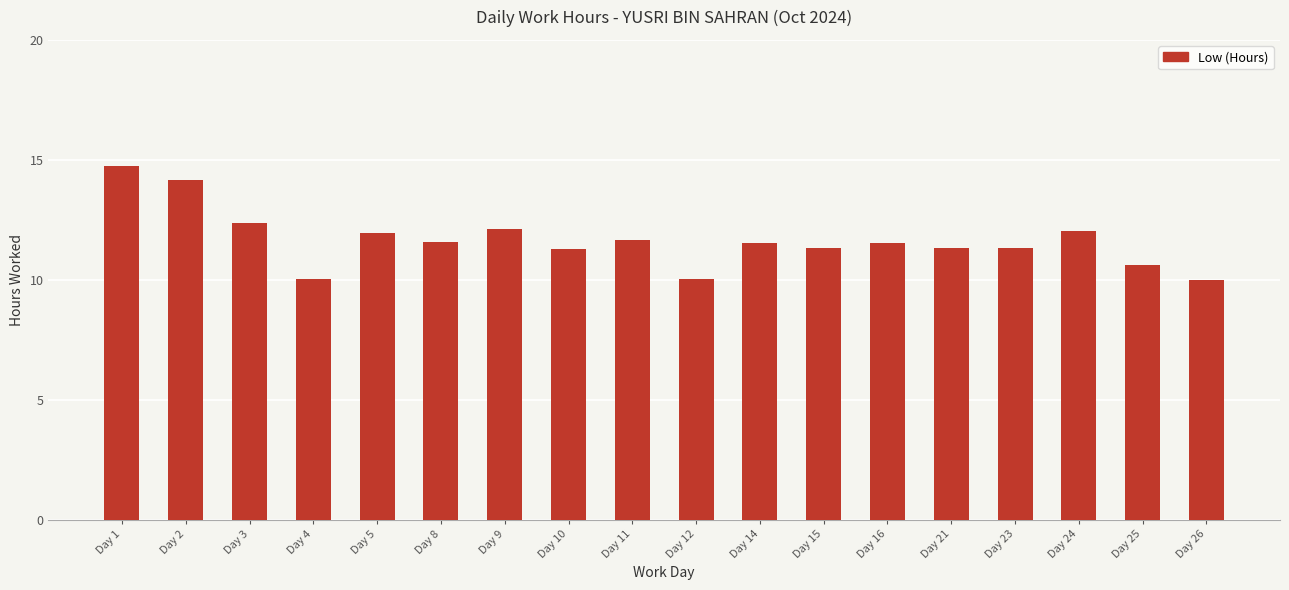

How many series are shown in this chart?

1